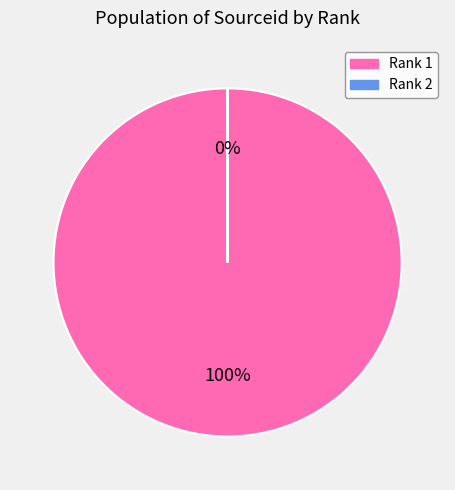

True or false: Rank 2 accounts for 0% of the total.

True